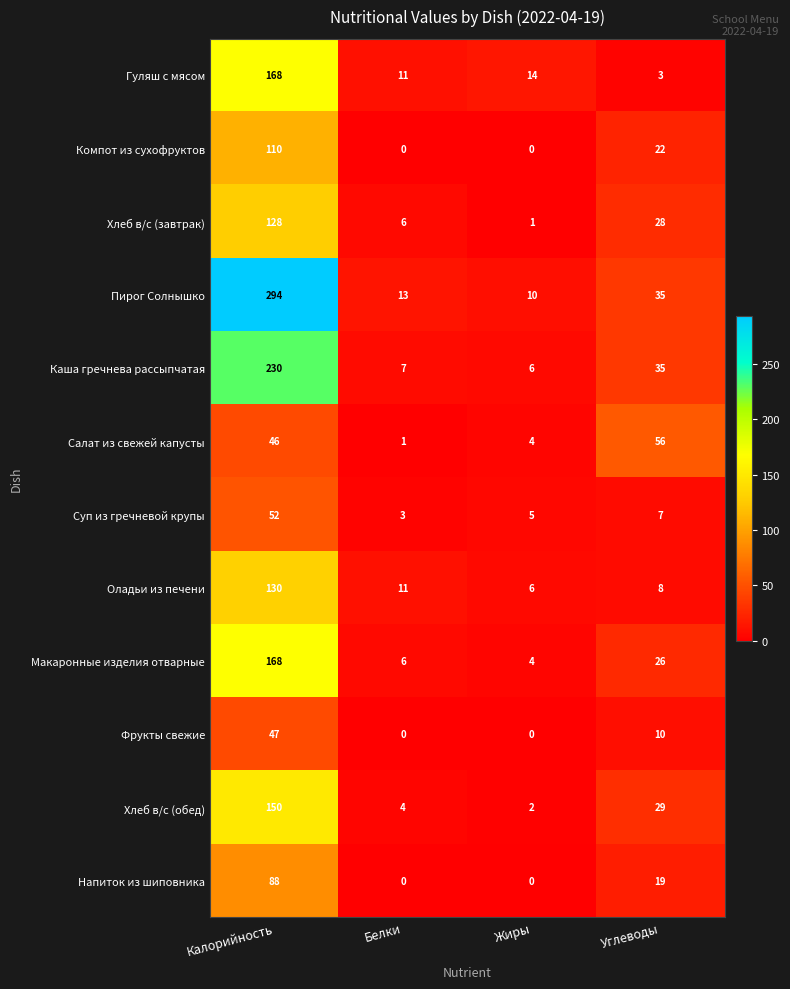

Rank the categories by Пирог Солнышко value from lowest to highest.

Жиры, Белки, Углеводы, Калорийность